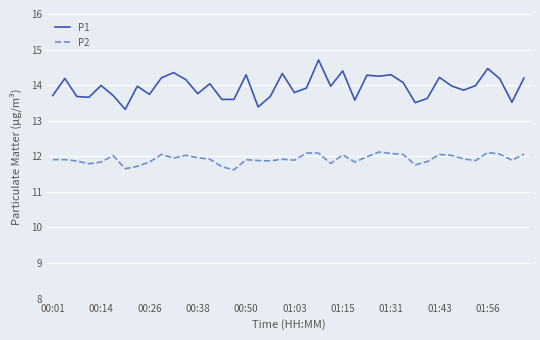

Which series has the largest range (max minus min)?

P1